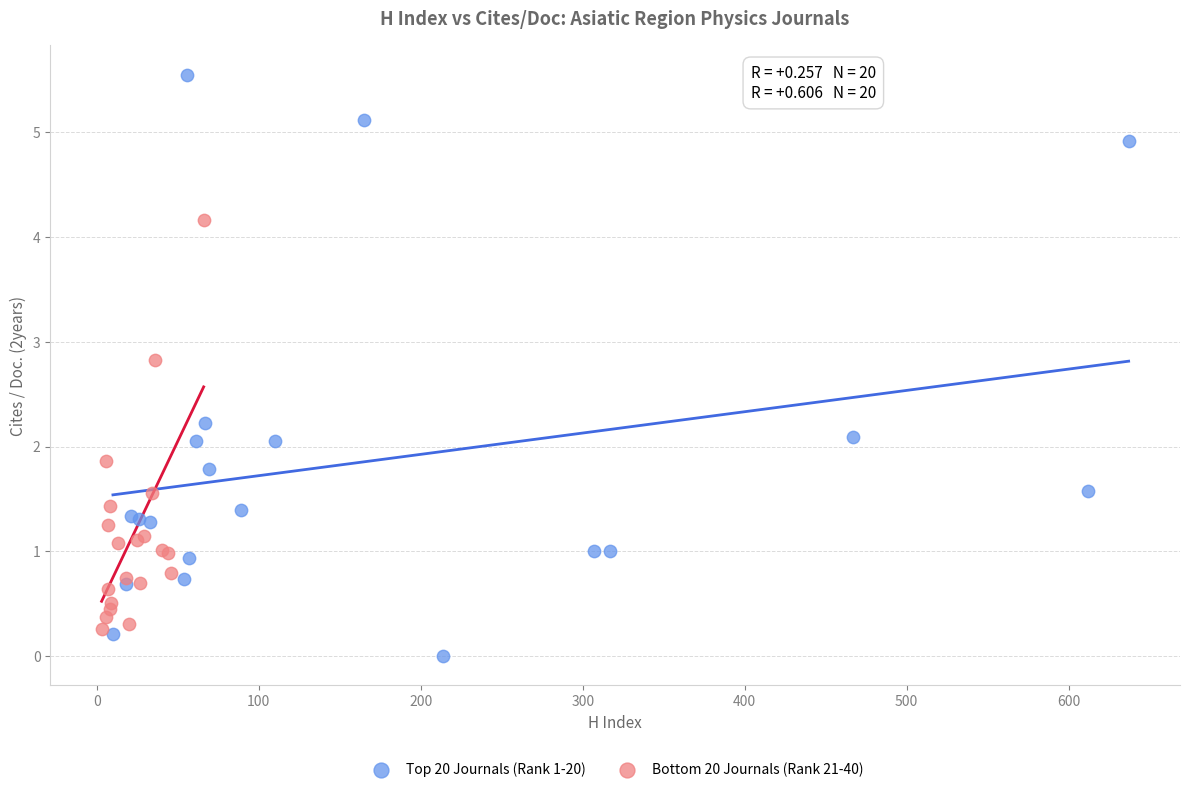

Which series has the largest Y range (max minus min)?

Top 20 Journals (Rank 1-20)